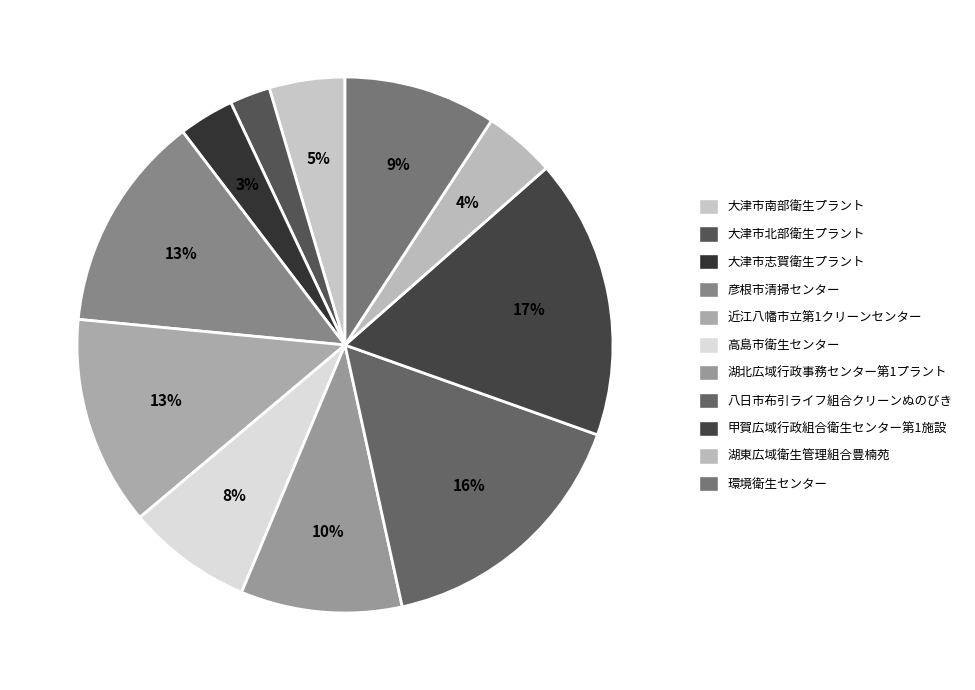

Is 環境衛生センター the majority of the pie?

No